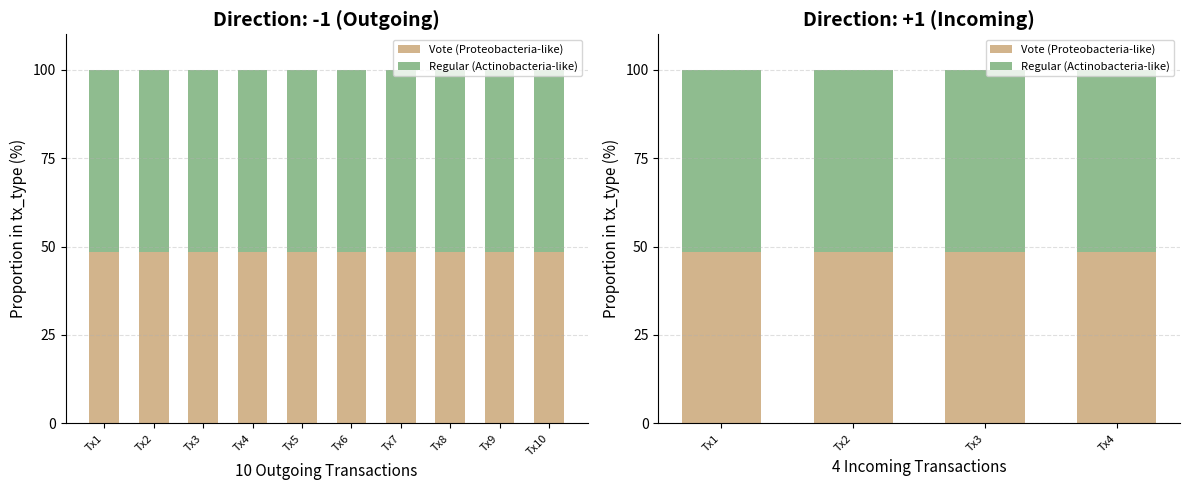

At which category is the sum across all series the highest?

Tx1